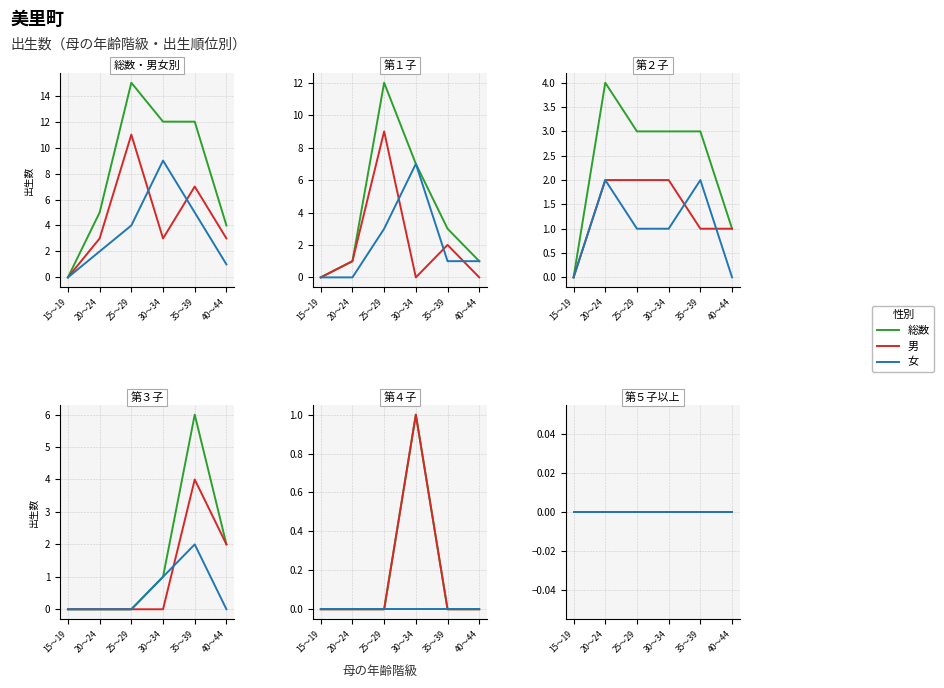

List the series in order of their peak value, lowest first.

第４子, 第２子, 第３子, 第１子, 総数